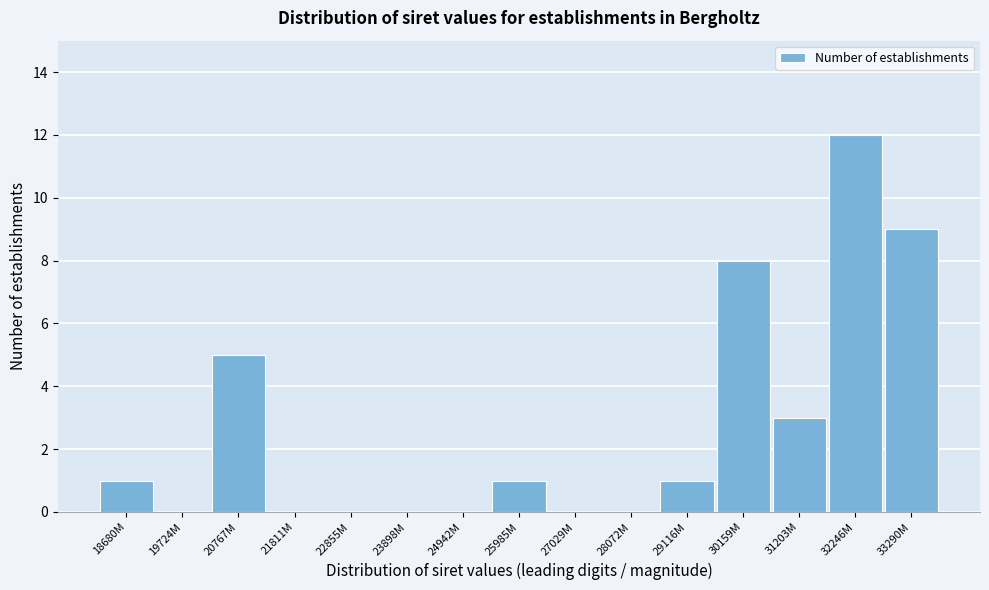

Reading left to right, transcribe all the data shown in this chart.

18680M=1	19724M=0	20767M=5	21811M=0	22855M=0	23898M=0	24942M=0	25985M=1	27029M=0	28072M=0	29116M=1	30159M=8	31203M=3	32246M=12	33290M=9